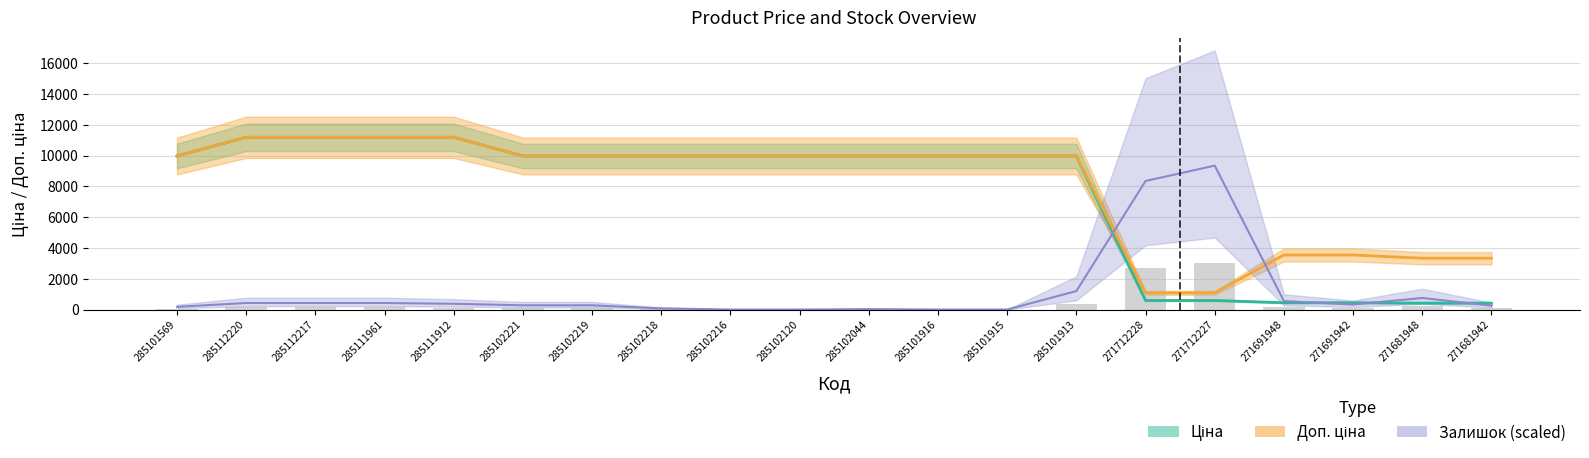

What is the value of the Ціна bar at the 13th from the left?

9975.0